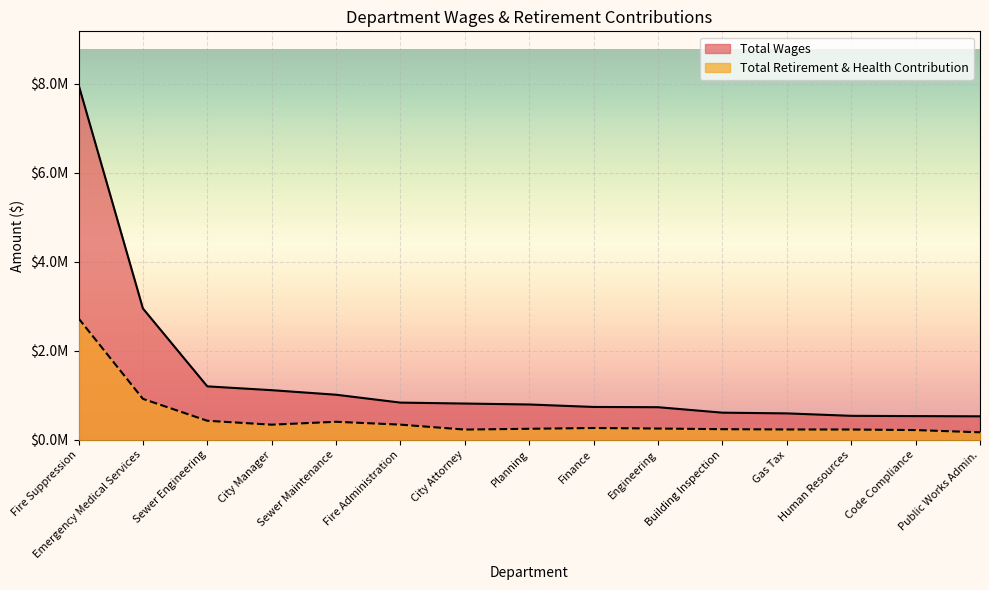

Which category has the lowest value in the Total Retirement & Health Contribution series?

Public Works Admin.